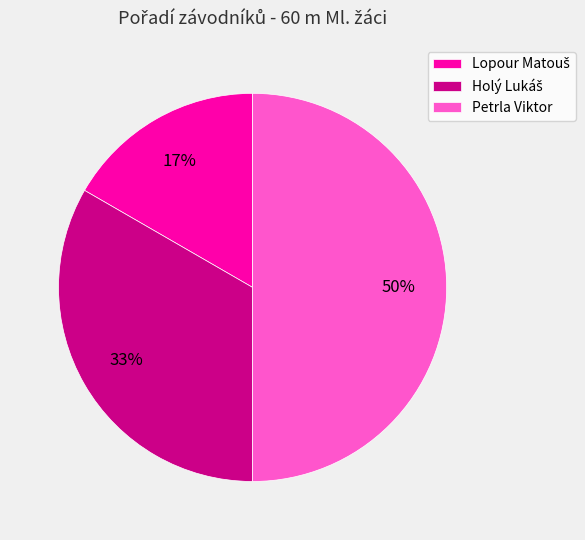

To the nearest percent, what is the average slice percentage?

33%